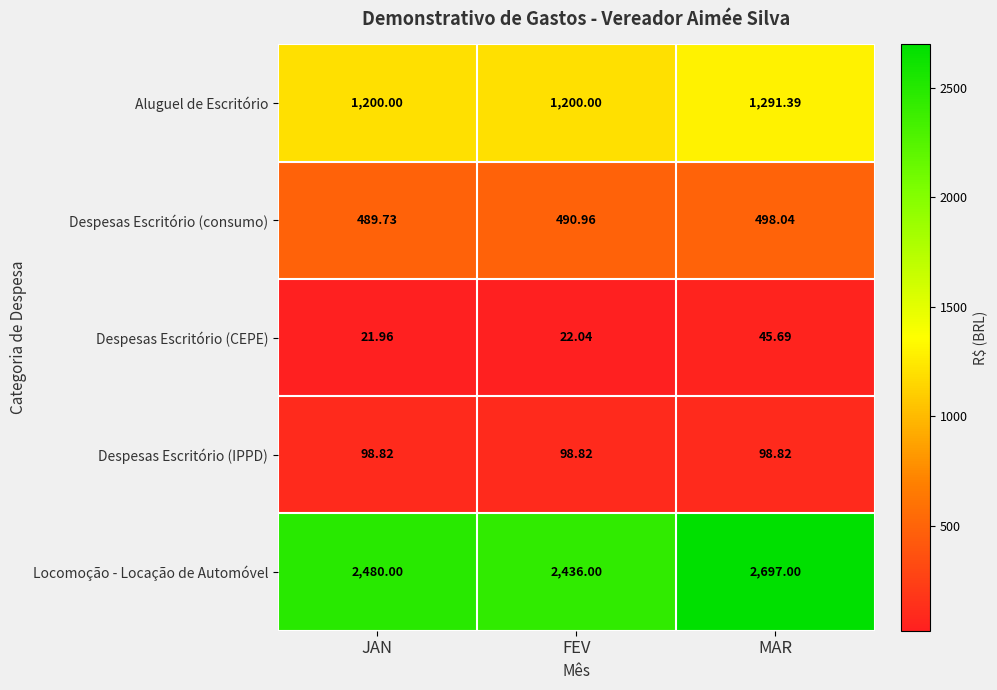

What is the spread (max minus min) of values at FEV?

2414.0